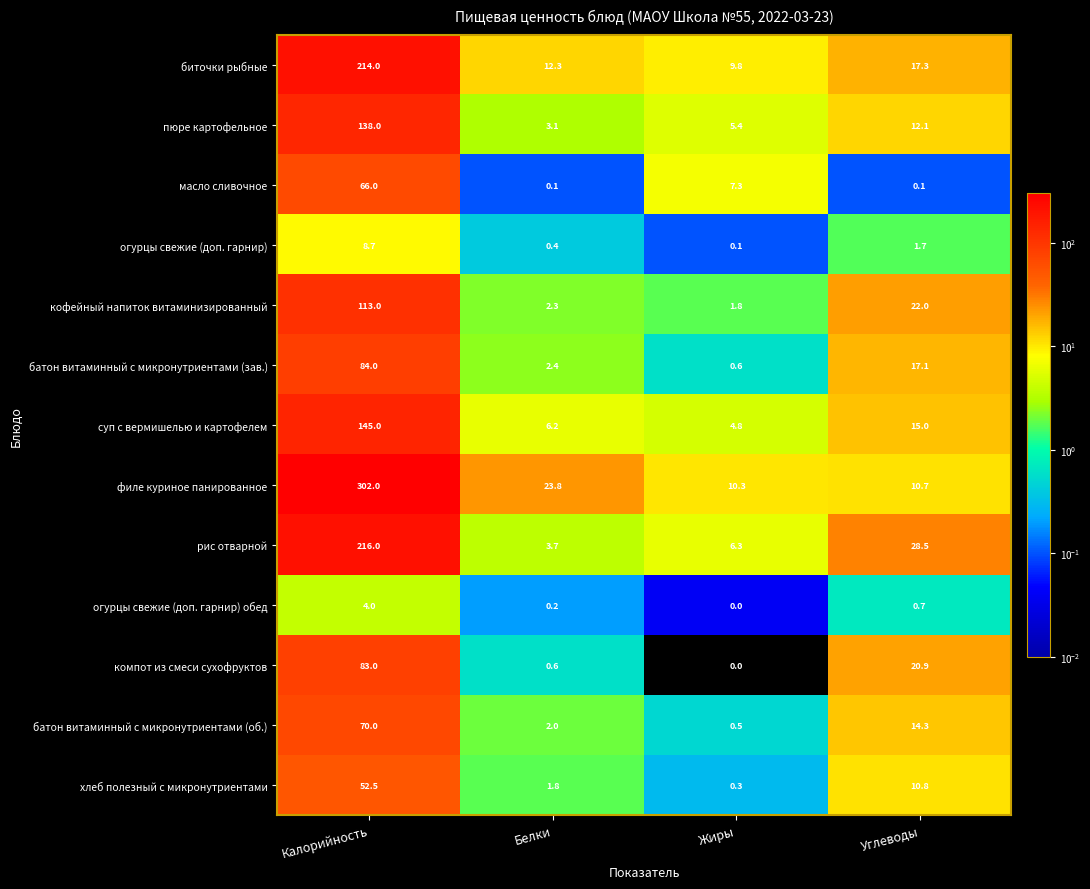

List the series in order of their peak value, lowest first.

огурцы свежие (доп. гарнир) обед, огурцы свежие (доп. гарнир), хлеб полезный с микронутриентами, масло сливочное, батон витаминный с микронутриентами (об.), компот из смеси сухофруктов, батон витаминный с микронутриентами (зав.), кофейный напиток витаминизированный, пюре картофельное, суп с вермишелью и картофелем, биточки рыбные, рис отварной, филе куриное панированное